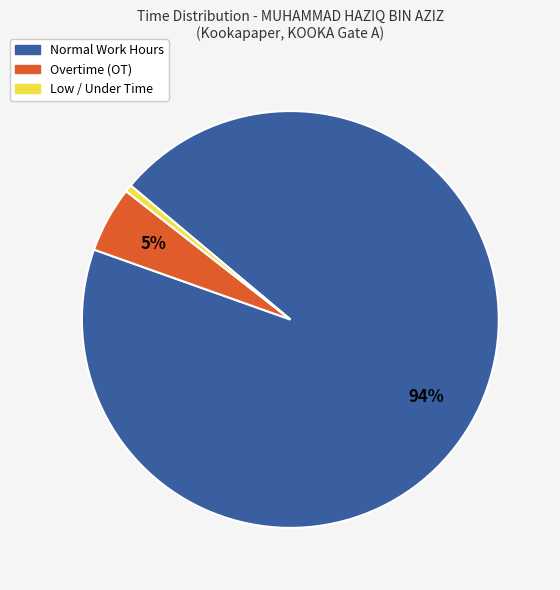

To the nearest percent, what is the average slice percentage?

33%